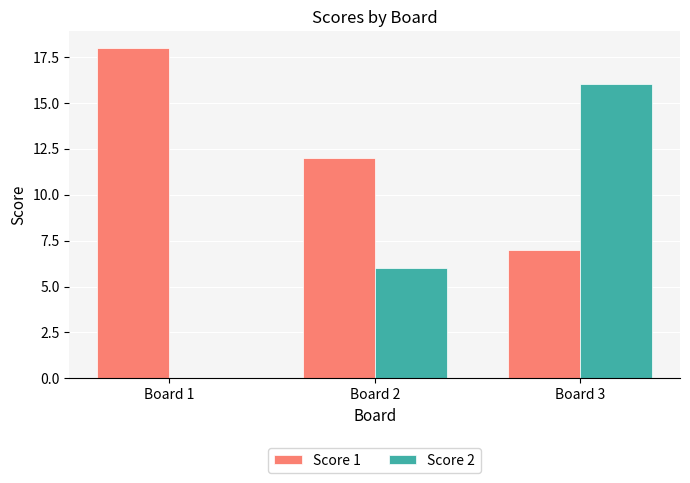

The Score 2 series shows 7 at Board 1. True or false?

False